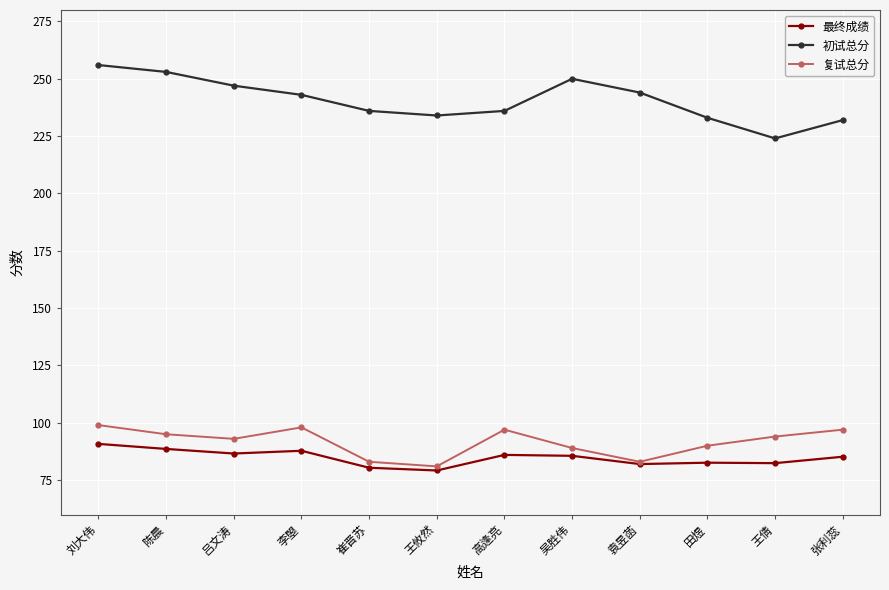

Which series has the largest total across all categories?

初试总分